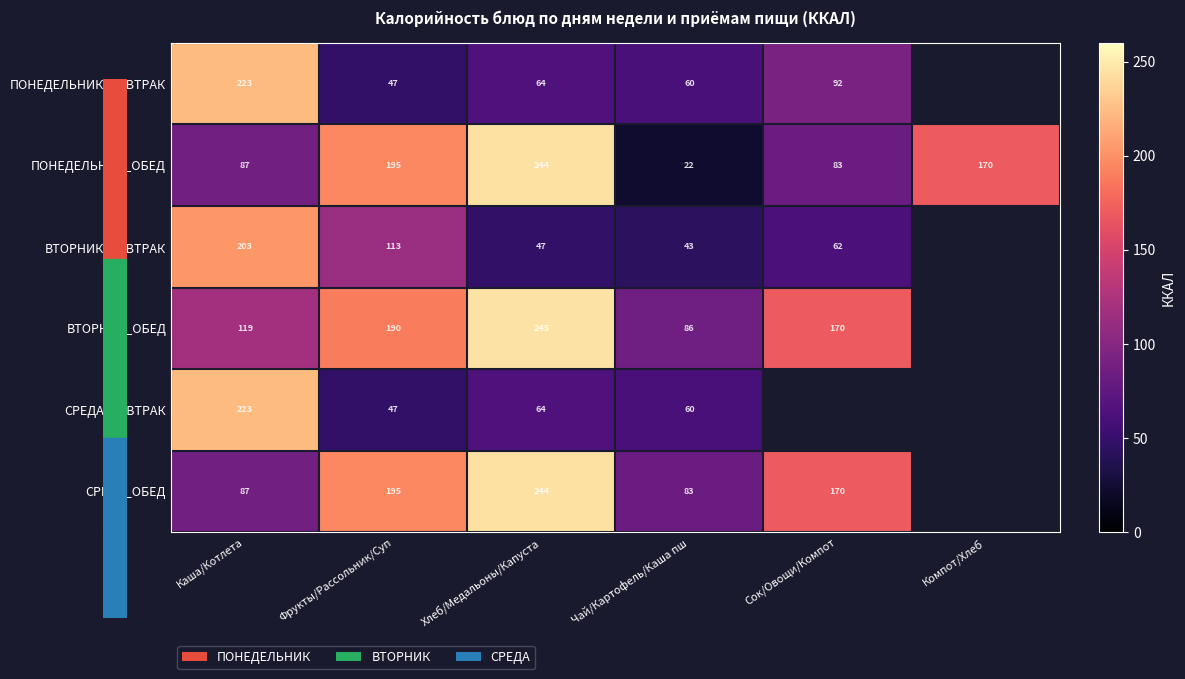

What value does the ПОНЕДЕЛЬНИК_ОБЕД series have at Хлеб/Медальоны/Капуста?

244